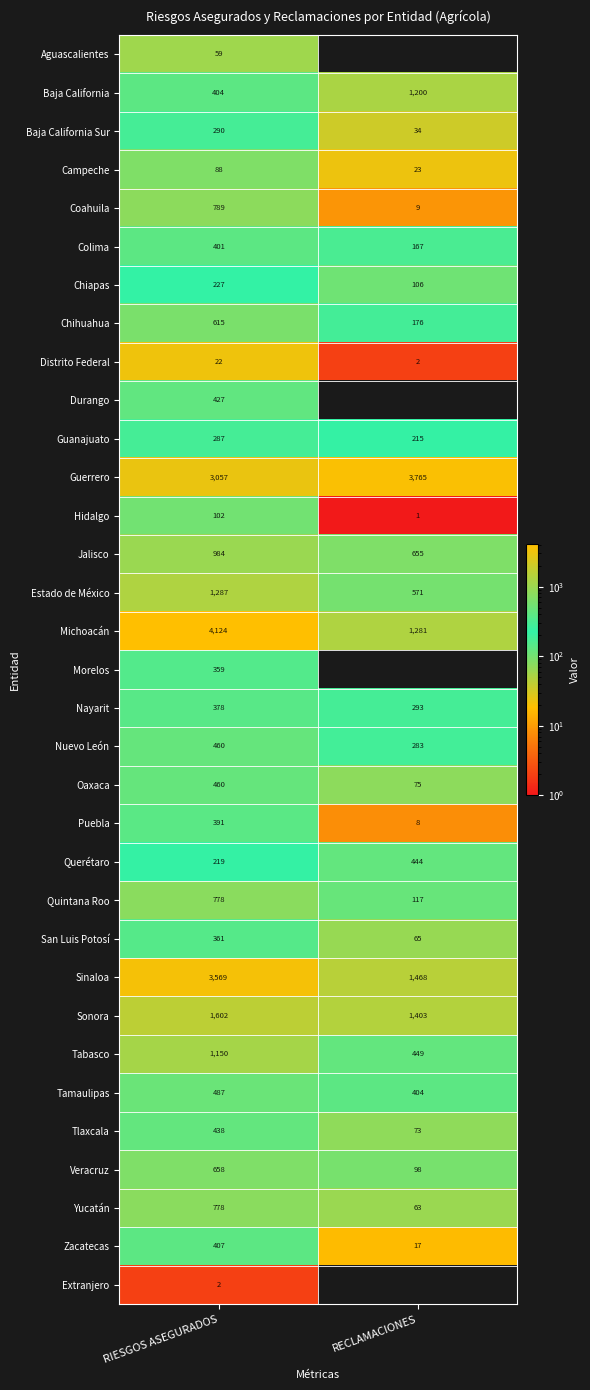

Rank the categories by Sonora value from lowest to highest.

RECLAMACIONES, RIESGOS ASEGURADOS